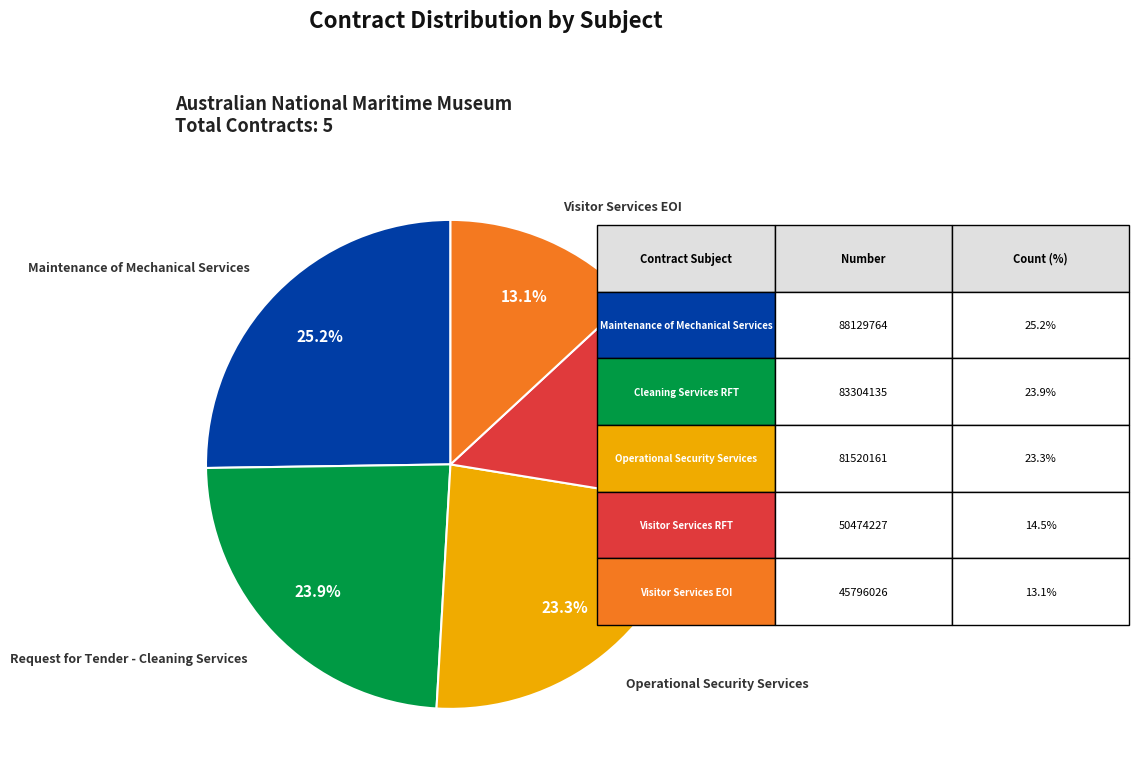

How many slices are in this pie chart?

5